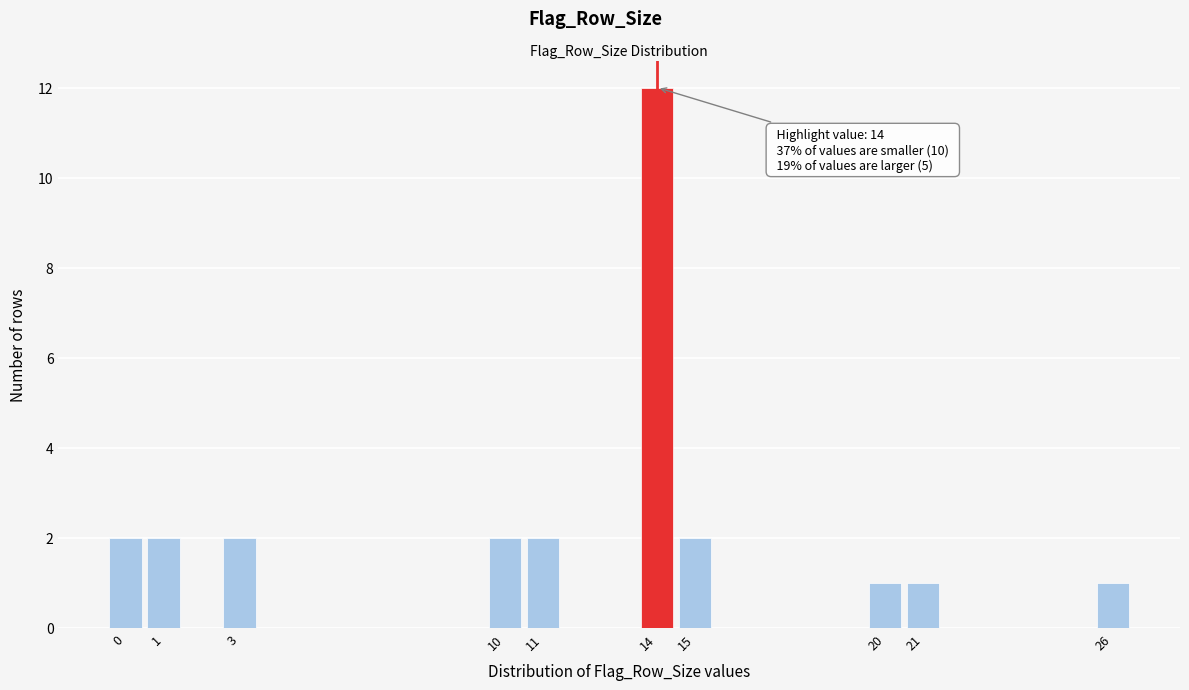

Over which range of the x-axis is the bar tallest?

13.5 to 14.5